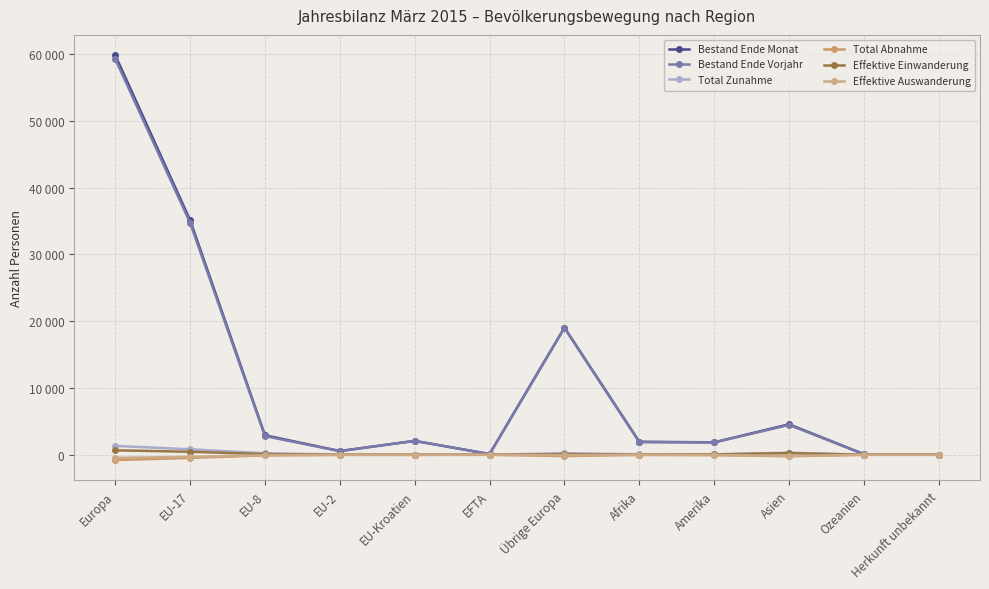

Does the chart have visible grid lines?

Yes